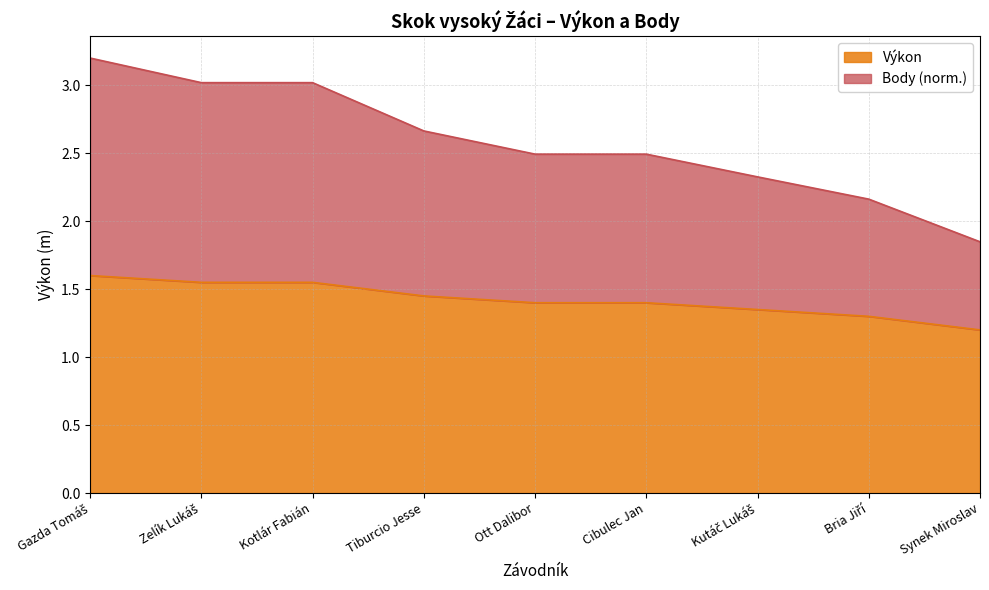

Which category has the lowest value in the Body series?

Synek Miroslav